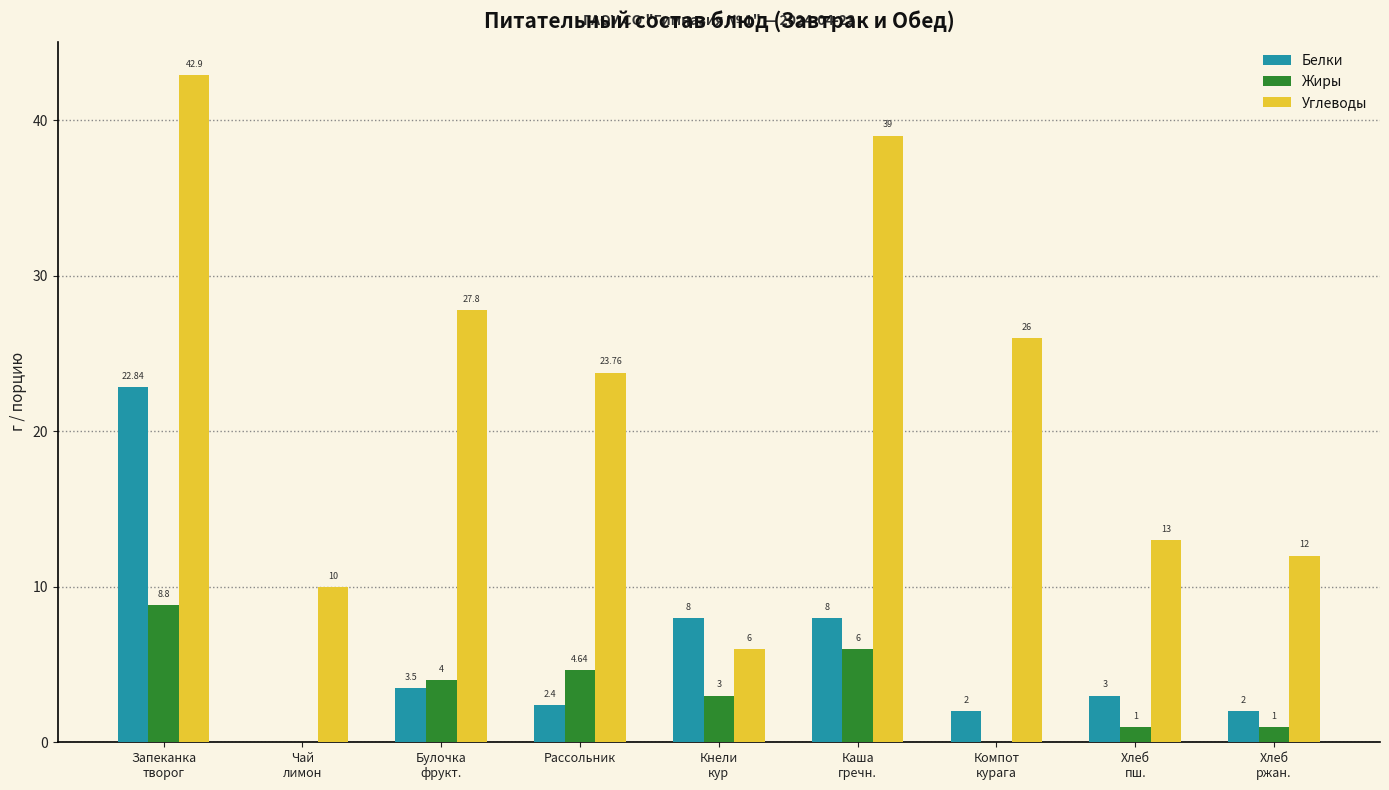

Which series has the largest total across all categories?

Углеводы